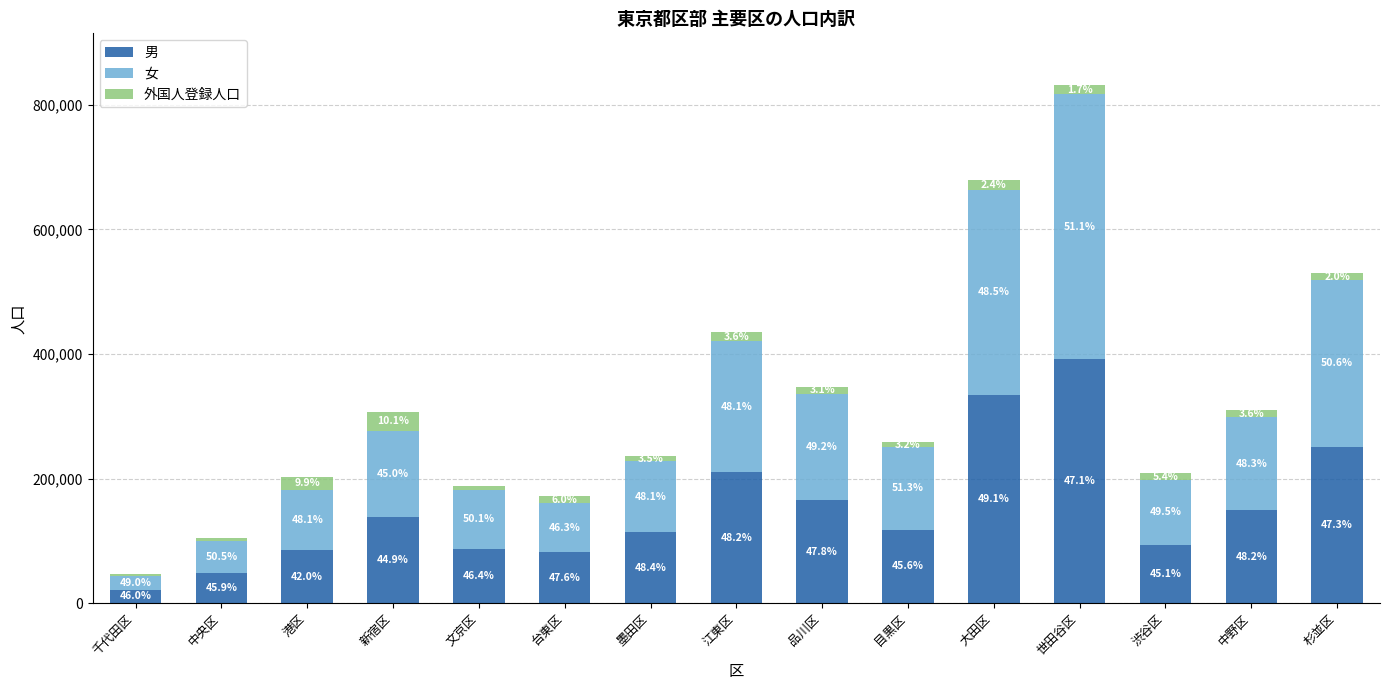

The 外国人登録人口 series shows 8604 at 大田区. True or false?

False